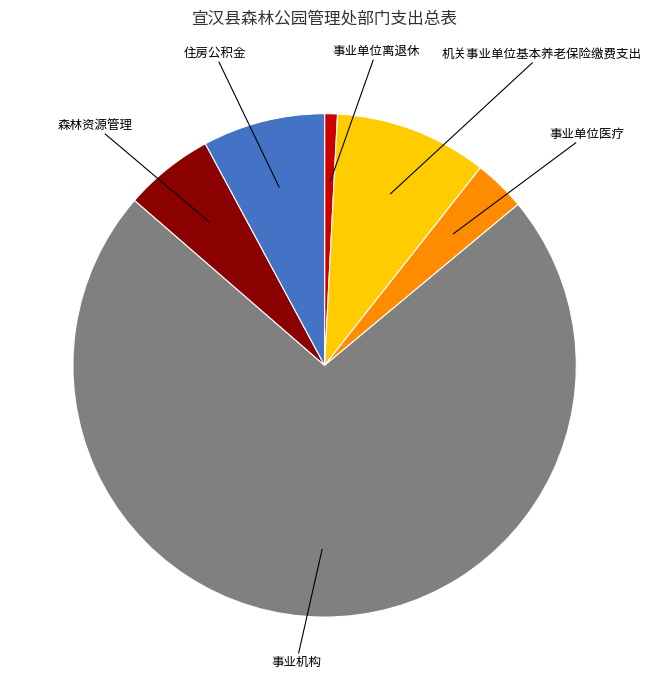

Between 事业单位医疗 and 住房公积金, which is larger?

住房公积金